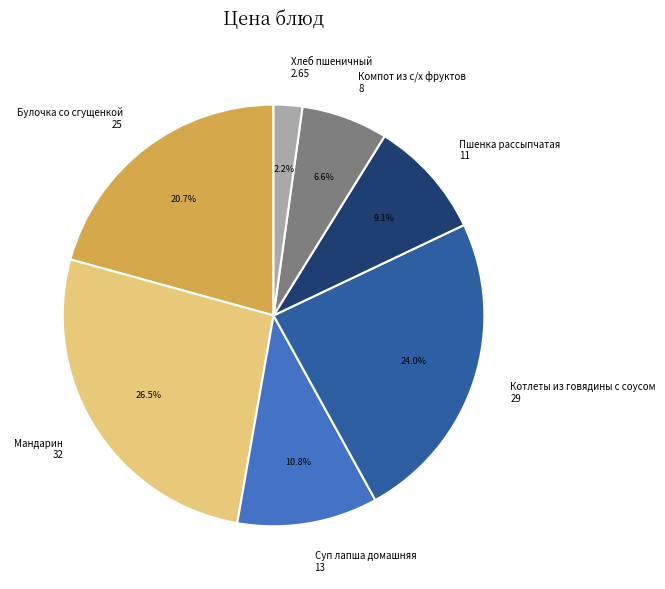

Combined, what portion of the pie is Суп лапша домашняя and Котлеты из говядины с соусом?

34.8%